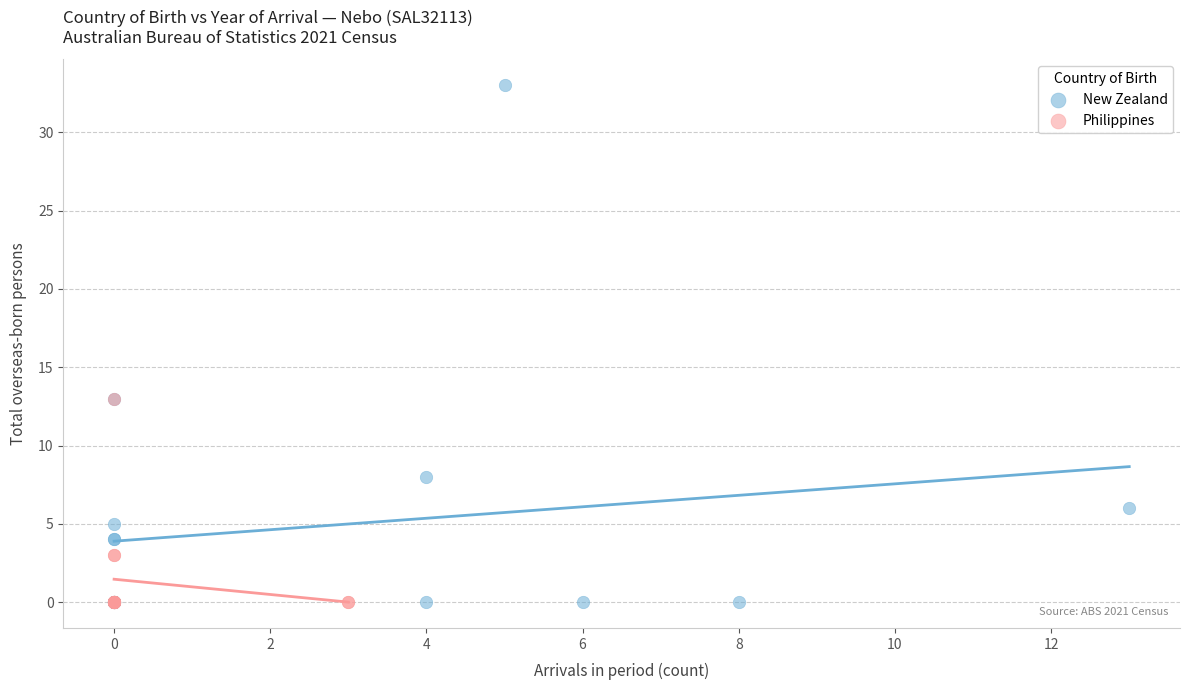

Which series contains the highest Y value?

New Zealand